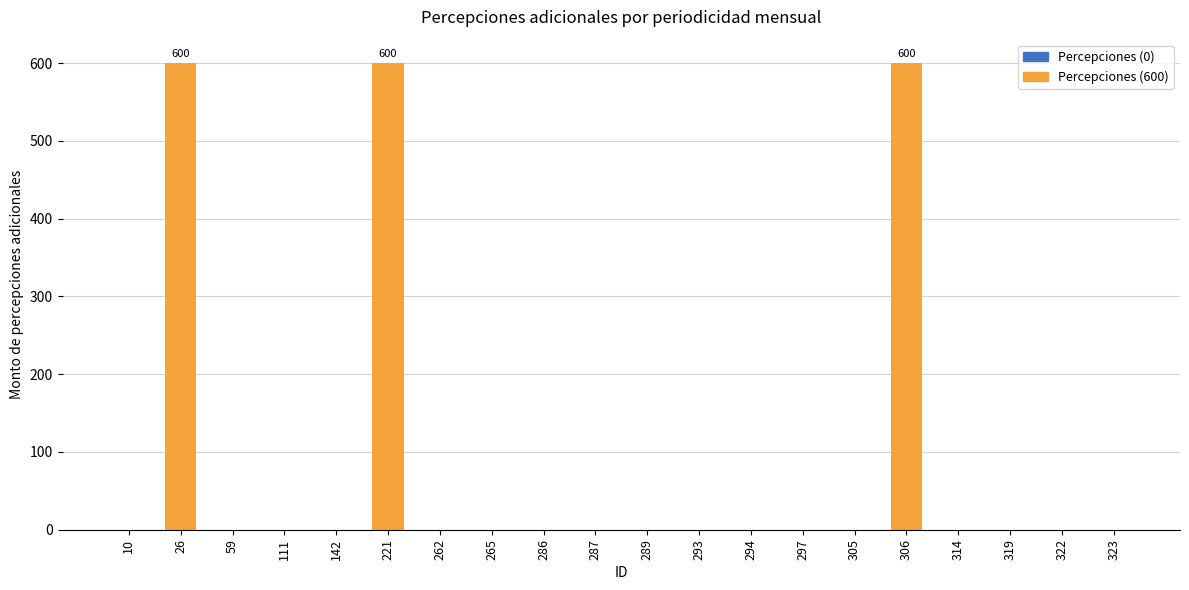

Are the bars horizontal?

No